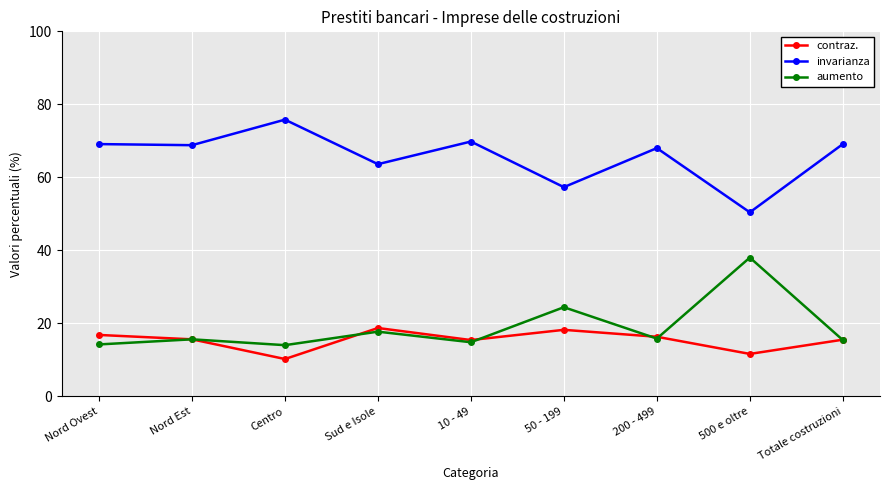

Is this an area chart (filled region under the line)?

No